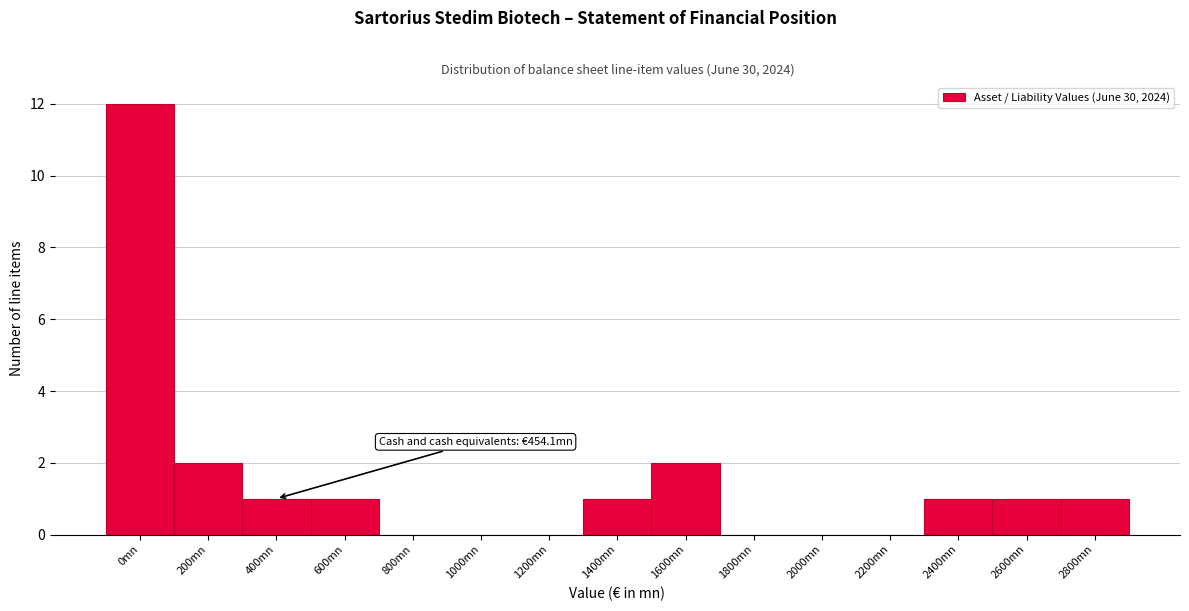

Reading left to right, extract all data points from this chart.

0mn=12	200mn=2	400mn=1	600mn=1	800mn=0	1000mn=0	1200mn=0	1400mn=1	1600mn=2	1800mn=0	2000mn=0	2200mn=0	2400mn=1	2600mn=1	2800mn=1